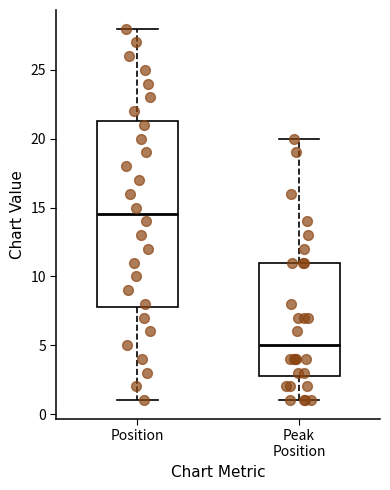

Reading left to right, read every box against the y-axis: the position of its median line, the range the box covers, and the ends of its whiskers. The values are not printed on the chart, so give them approximately, as read against the axis.

Position: median 14.5, box 8.0 to 21.5, whiskers 1.0 to 28.0
Peak Position: median 5.0, box 3.0 to 11.0, whiskers 1.0 to 20.0